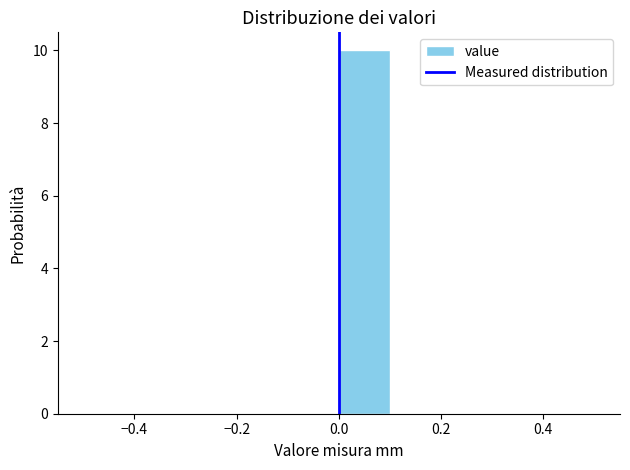

Which range on the x-axis has the tallest bar?

0.0 to 0.1